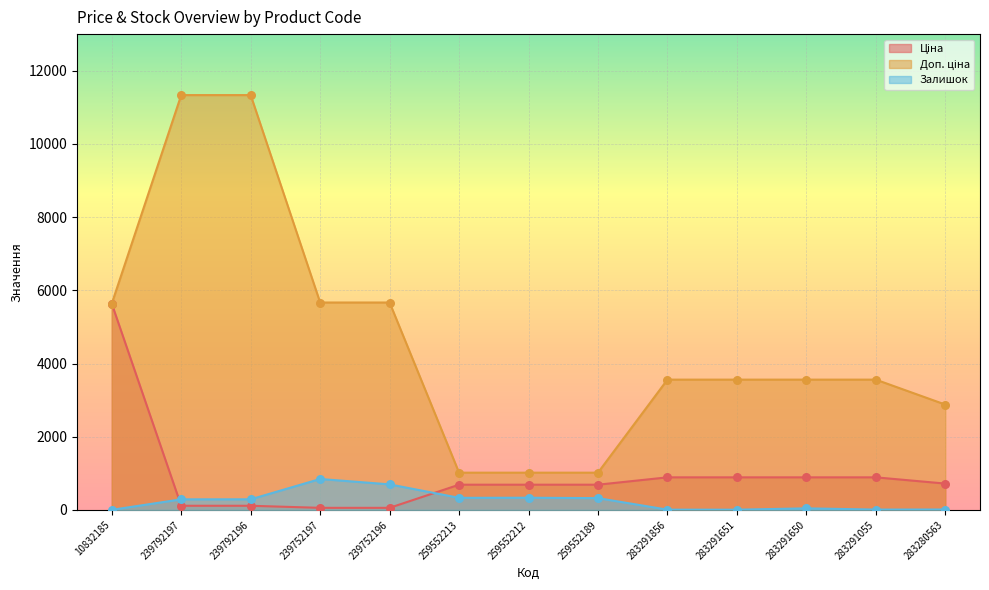

Is the value of Доп. ціна at 259552213 greater than the value of Залишок at 283291055?

Yes